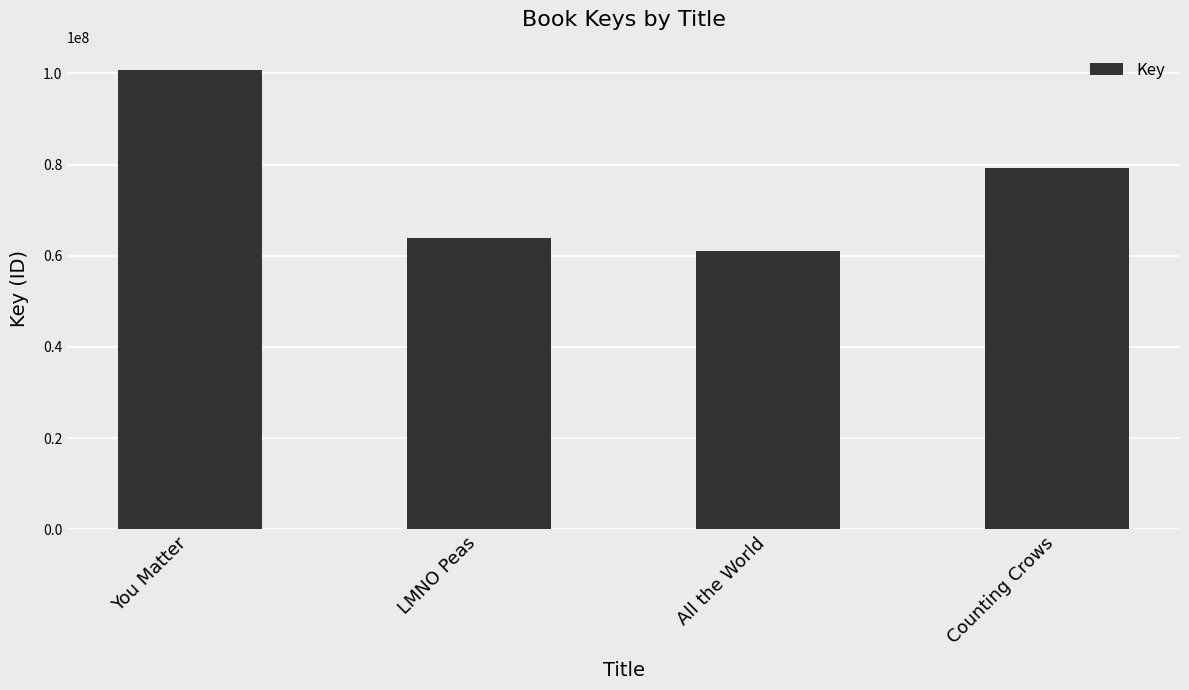

What is the label of the 1st bar from the right?

Counting Crows